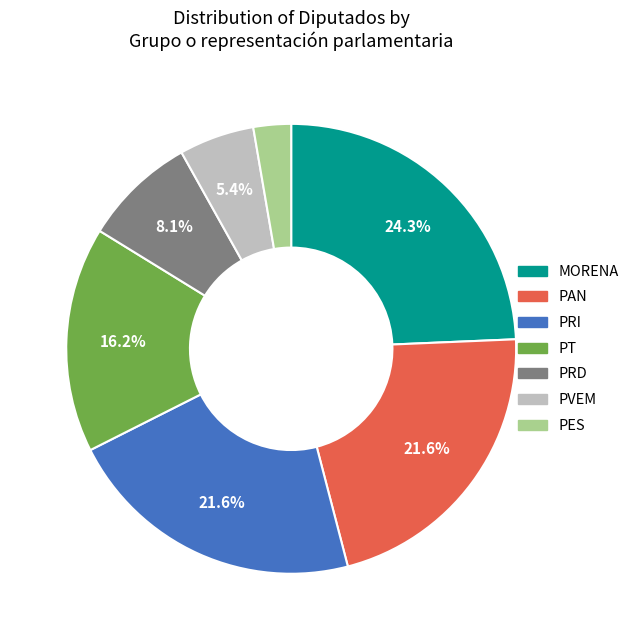

Is it true that PRI is 27% of the pie?

False